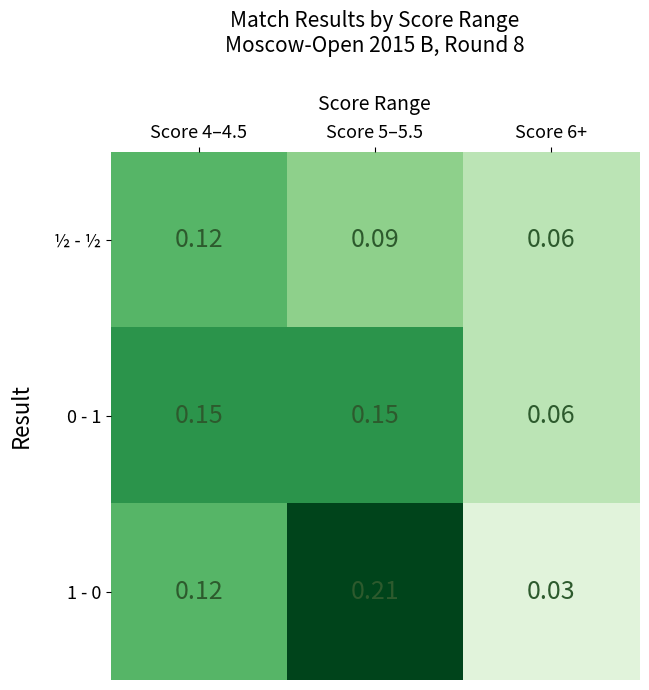

Is the value of 1 - 0 at Score 5–5.5 greater than the value of 0 - 1 at Score 5–5.5?

Yes